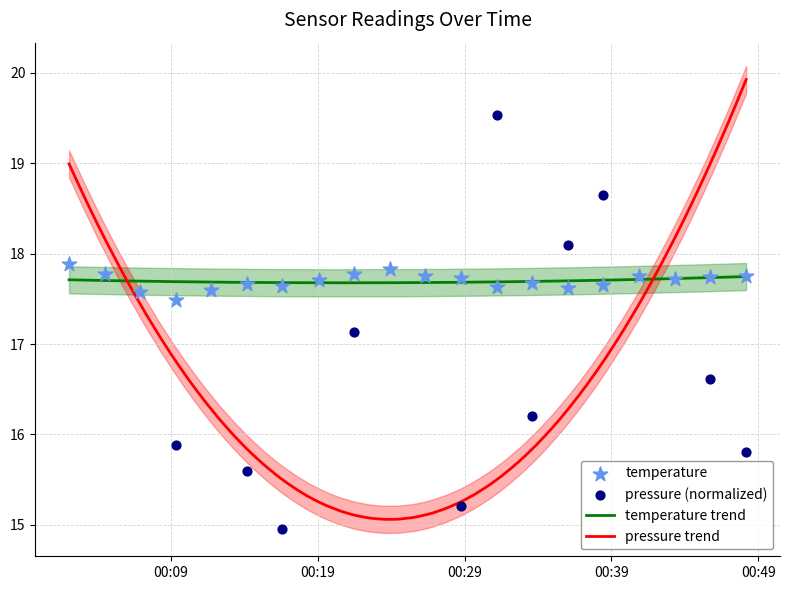

Which series reaches the maximum Y coordinate?

pressure